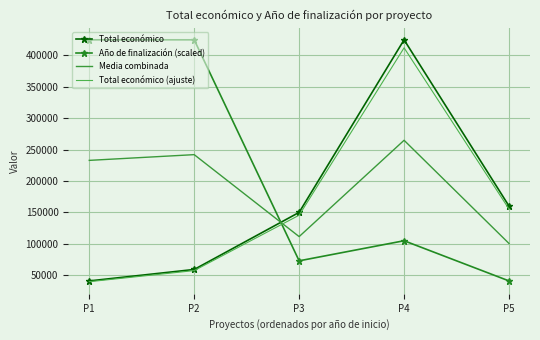

How many data points in Media combinada are less than 232798?

2